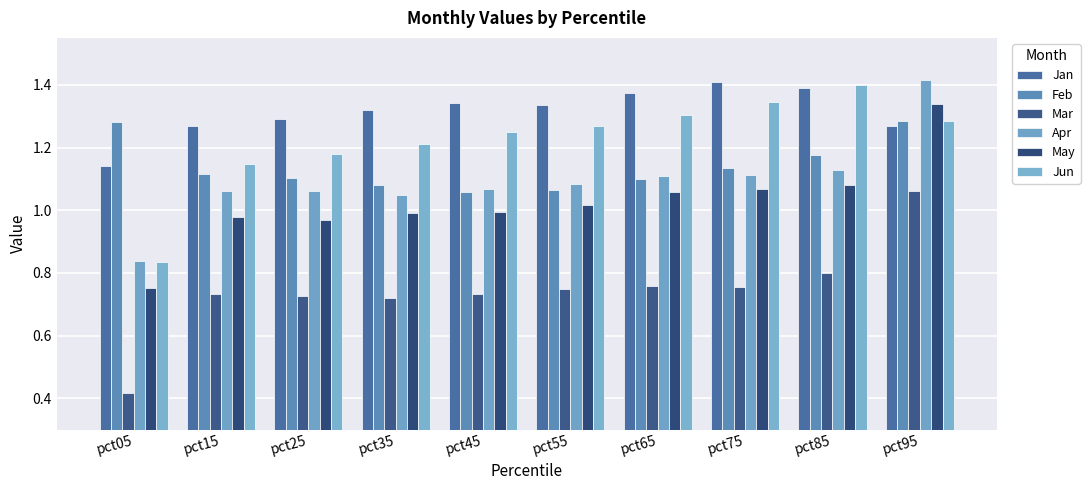

What is the lowest value of the Jan series?

1.1